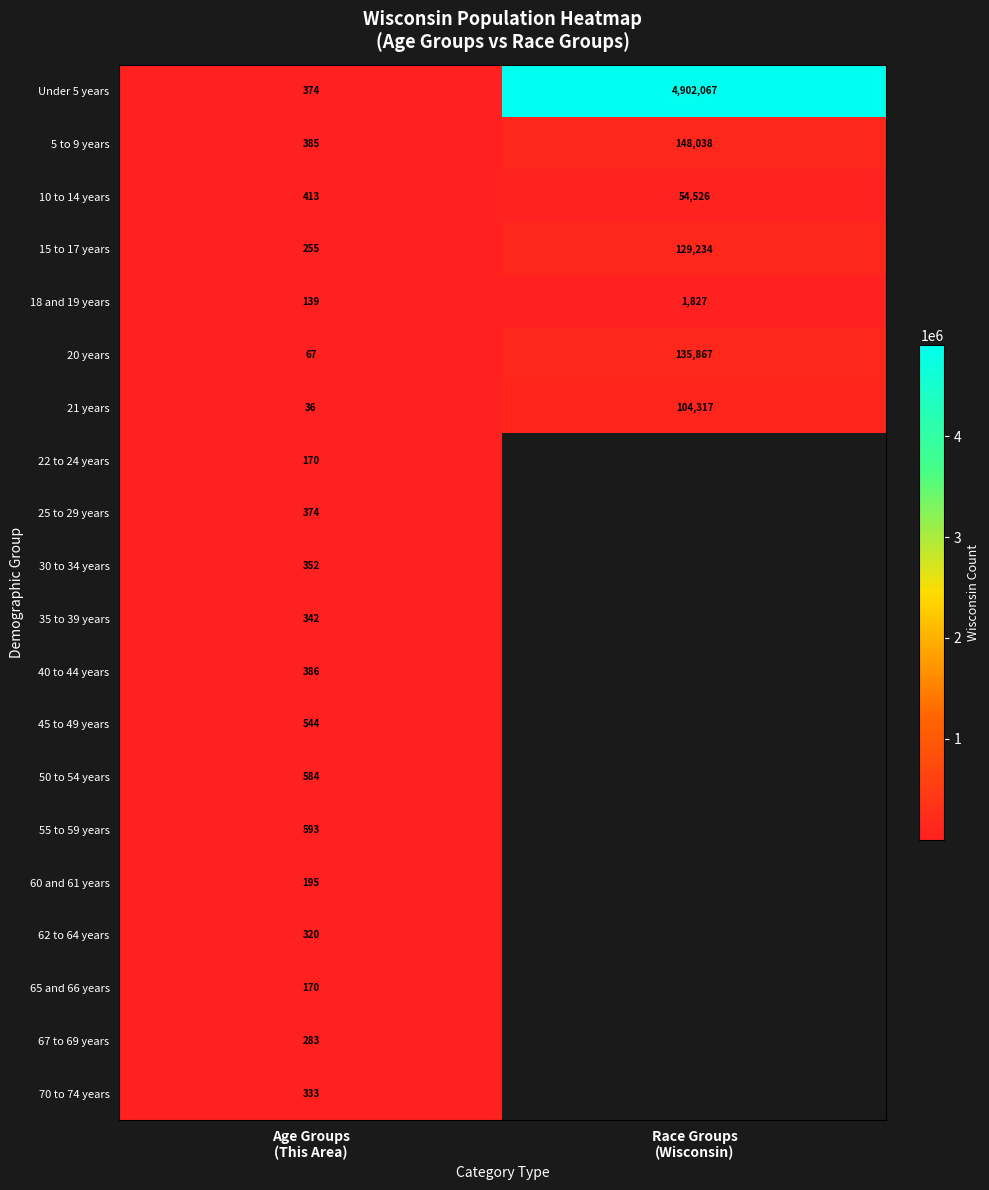

At how many categories does at least one series exceed 494548?

1